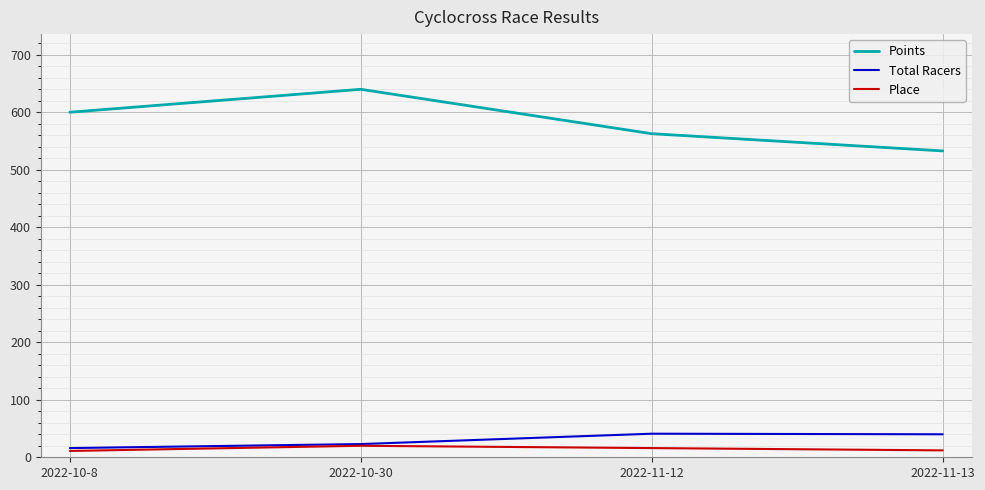

At how many categories does at least one series exceed 595?

2